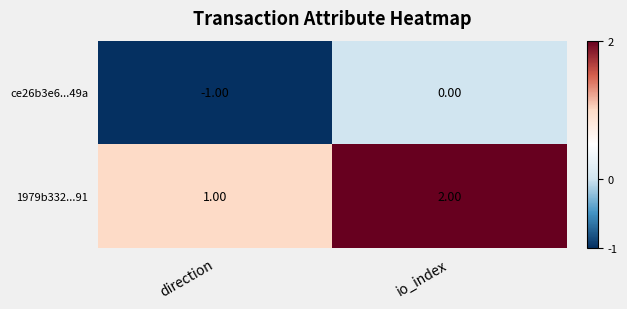

Rank the series at io_index from lowest to highest value.

ce26b3e6...49a, 1979b332...91